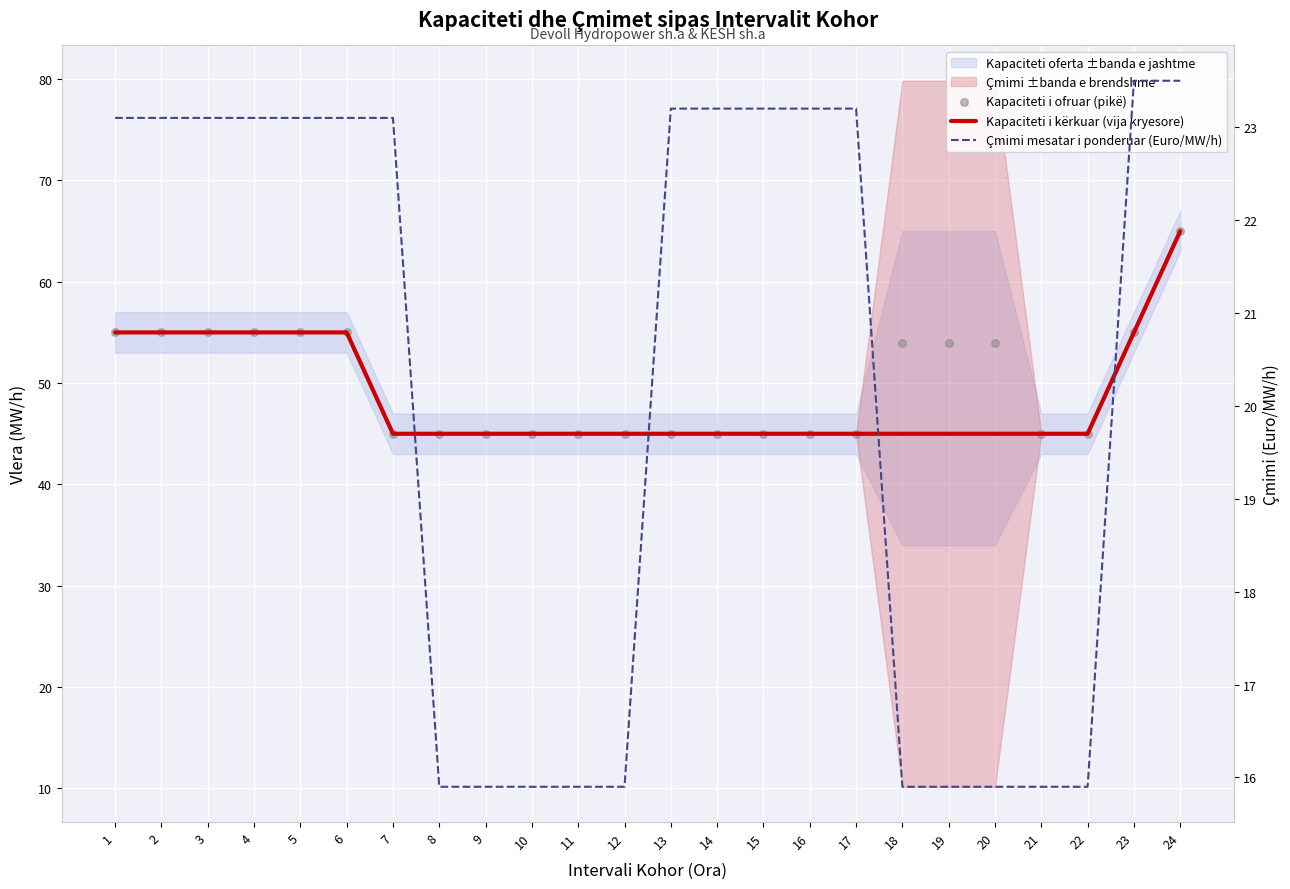

Which series contains the highest Y value?

Kapaciteti i kërkuar (vija kryesore)